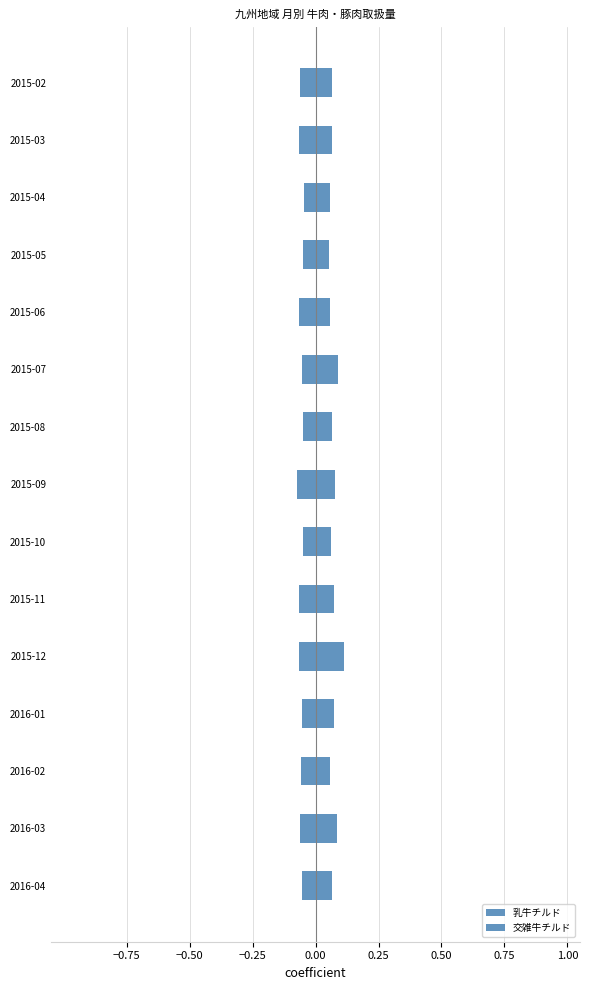

What is the highest value of the 乳牛チルド series?

0.1